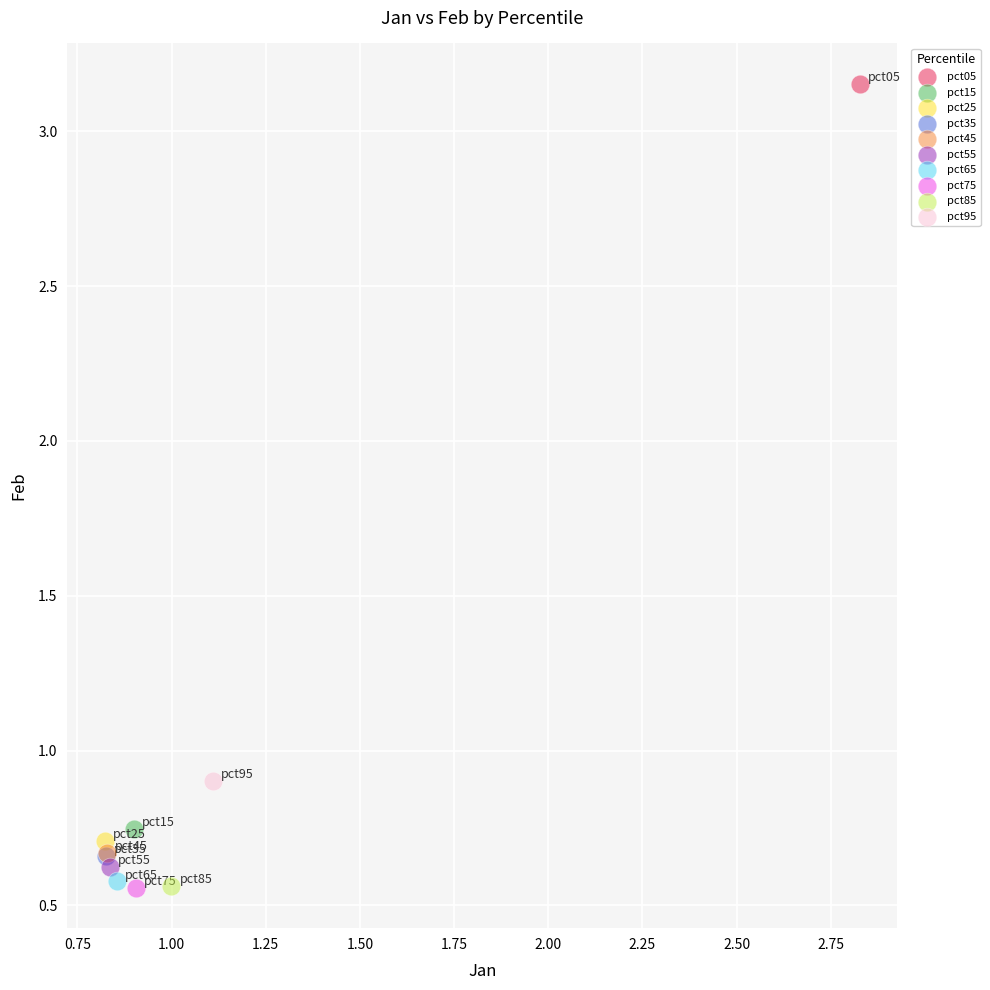

What are all the series names shown in the legend?

pct05, pct15, pct25, pct35, pct45, pct55, pct65, pct75, pct85, pct95